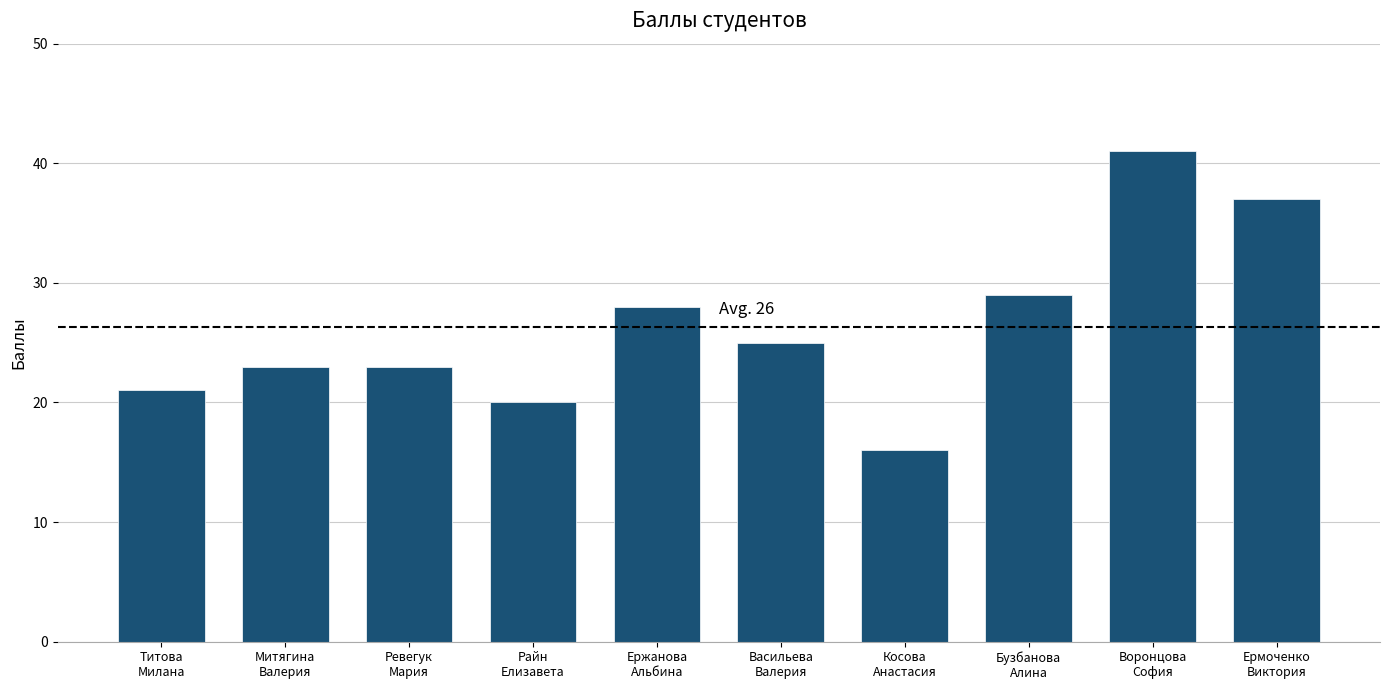

Reading left to right, extract all data points from this chart.

21	23	23	20	28	25	16	29	41	37